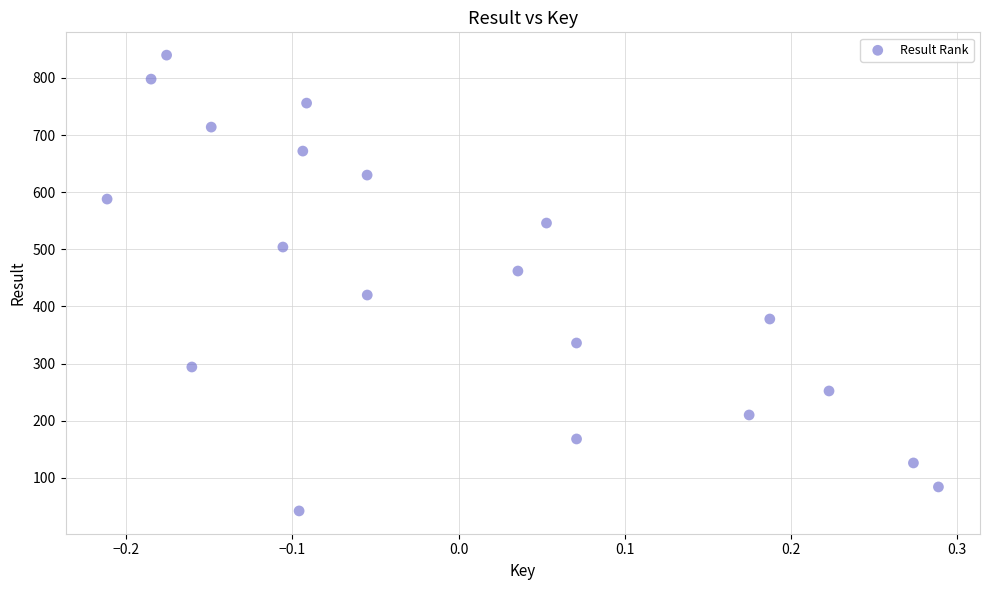

What is the range of Y values (max minus min)?

798